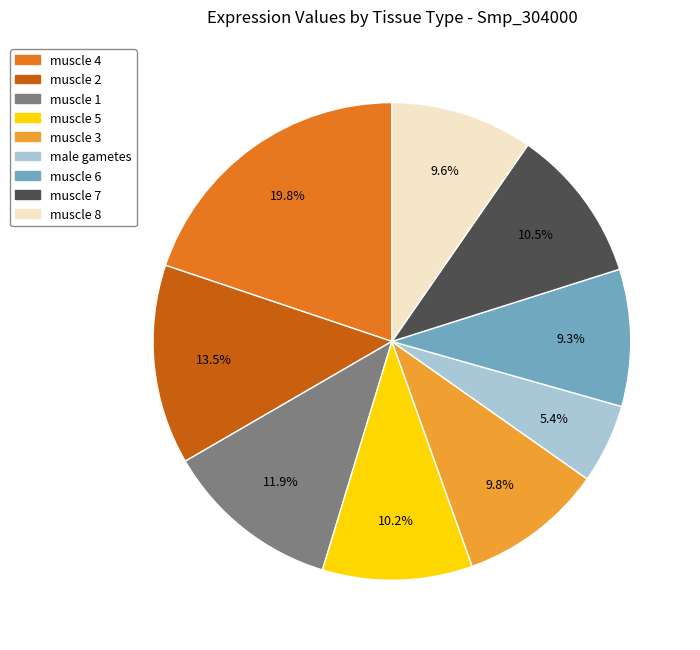

What is the ratio of the value at muscle 7 to the value at muscle 3?

1.1